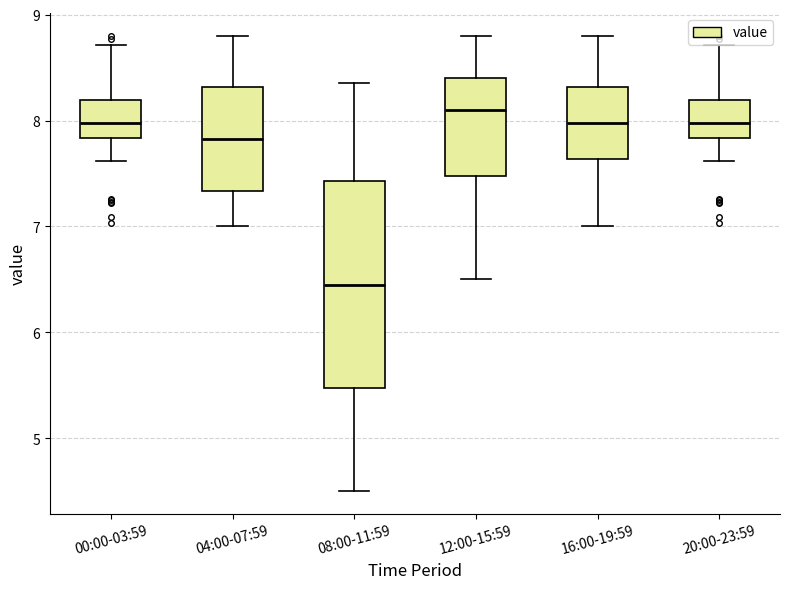

Comparing the boxes themselves (not the whiskers), which one is the tallest?

08:00-11:59